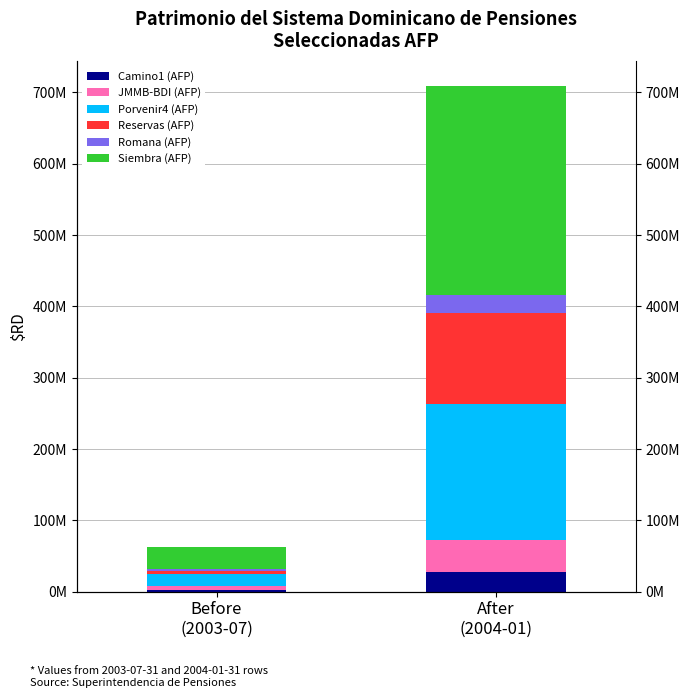

Count the number of data series in this chart.

6